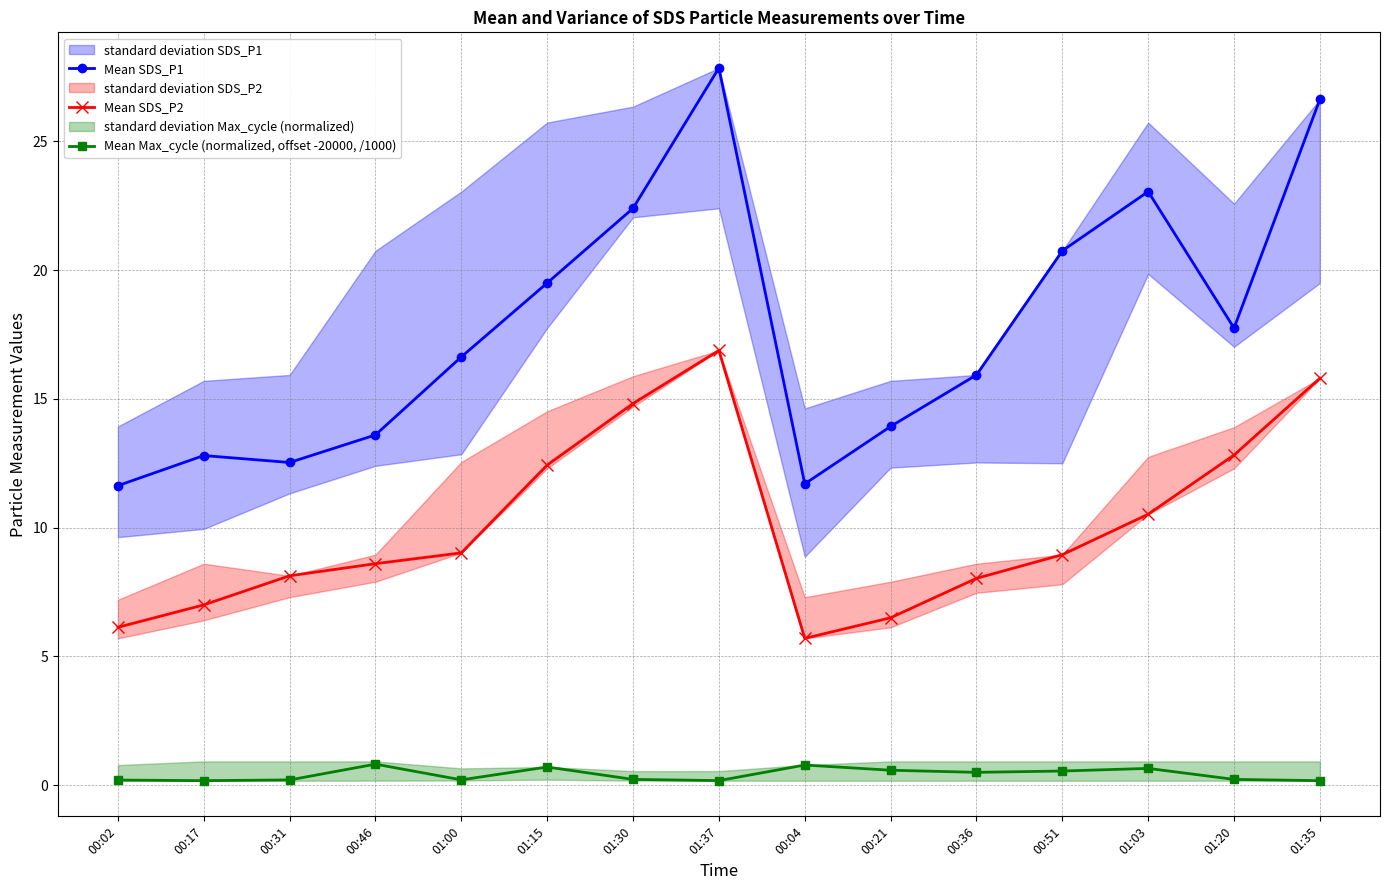

True or false: Mean SDS_P2 and Mean Max_cycle (normalized, offset -20000, /1000) cross at least once.

False